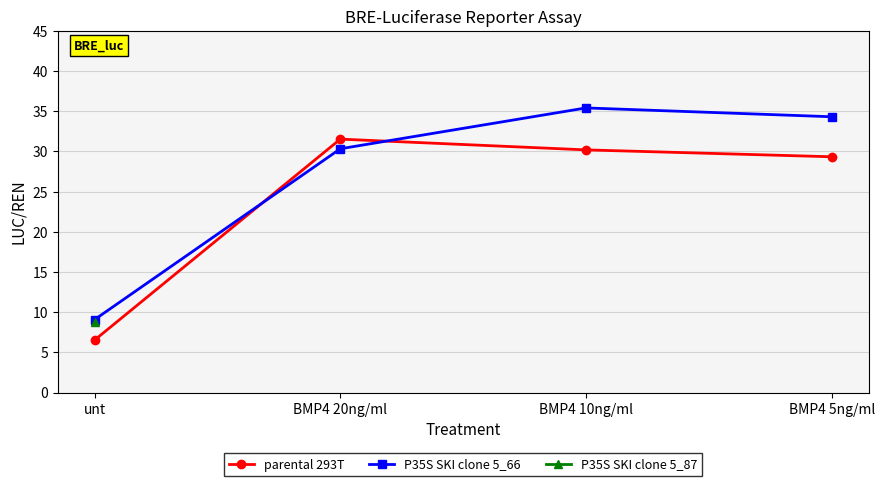

Does the chart display data point markers on the line(s)?

Yes